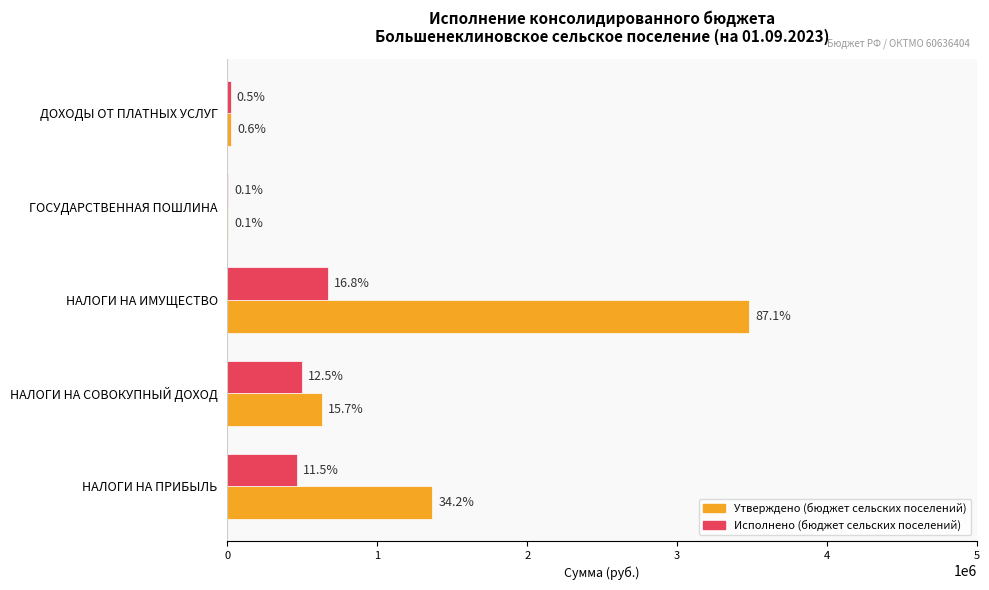

What are all the series names shown in the legend?

Утверждено (бюджет сельских поселений), Исполнено (бюджет сельских поселений)